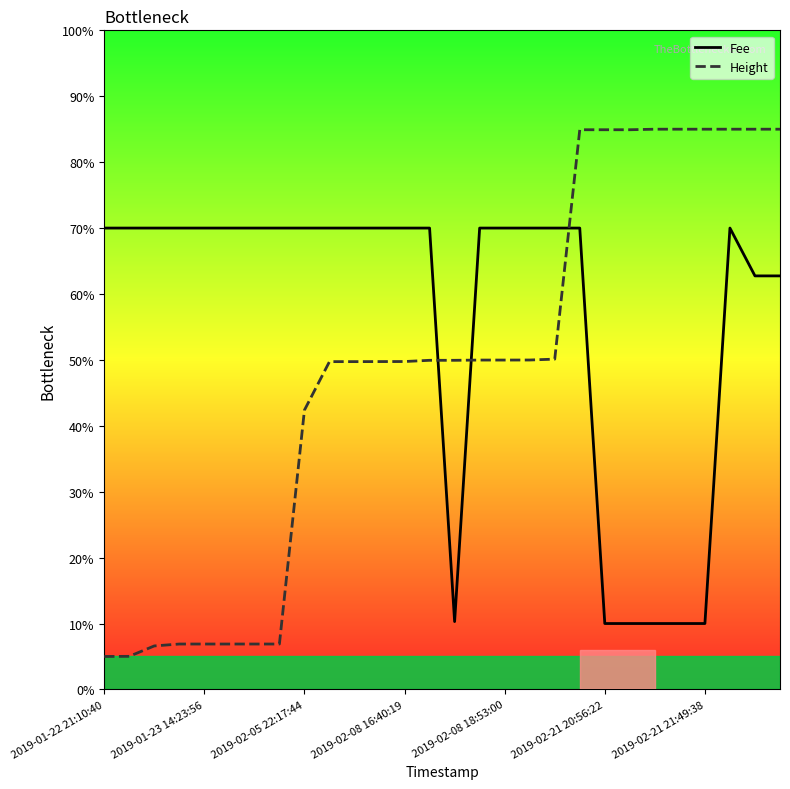

How many times do Height and Fee cross each other?

3